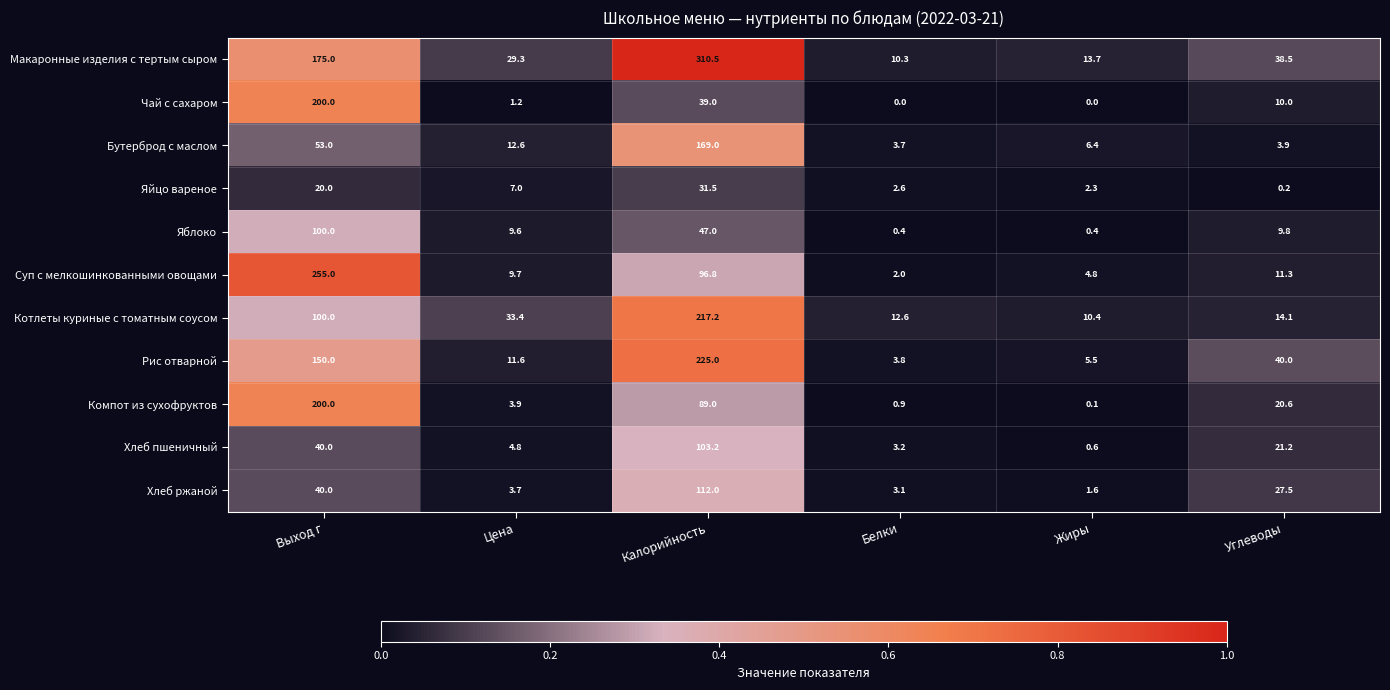

What is the total value across all series at Калорийность?

1440.2